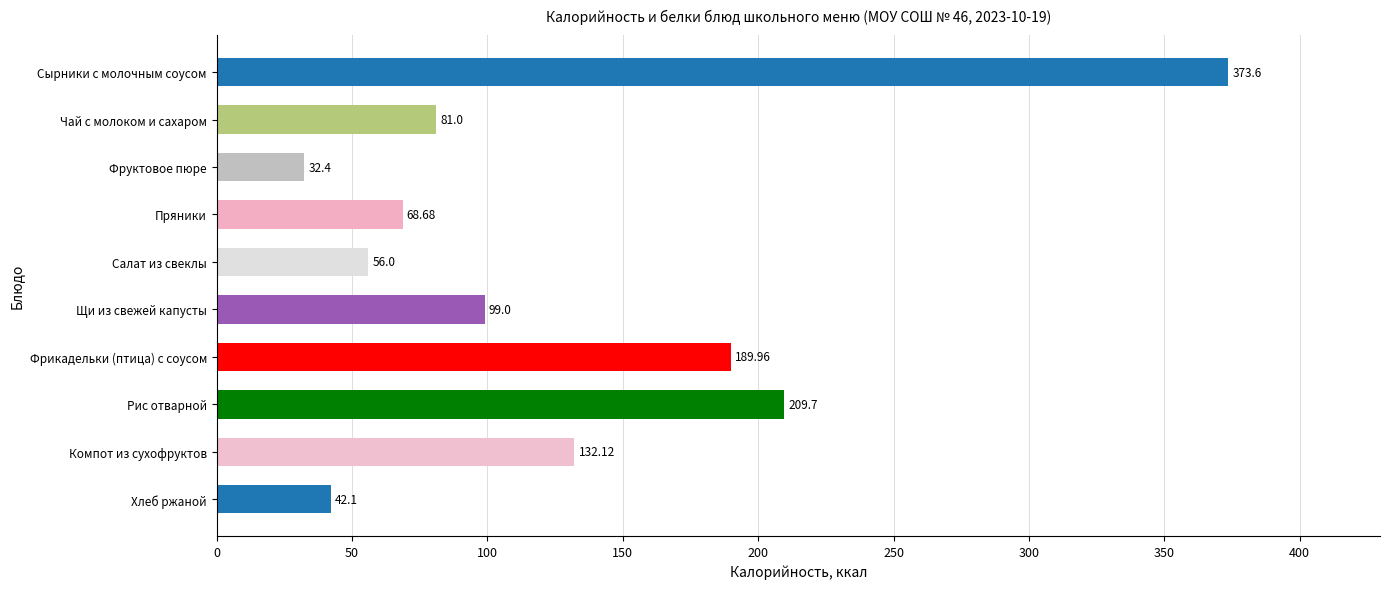

What is the average value?

128.5